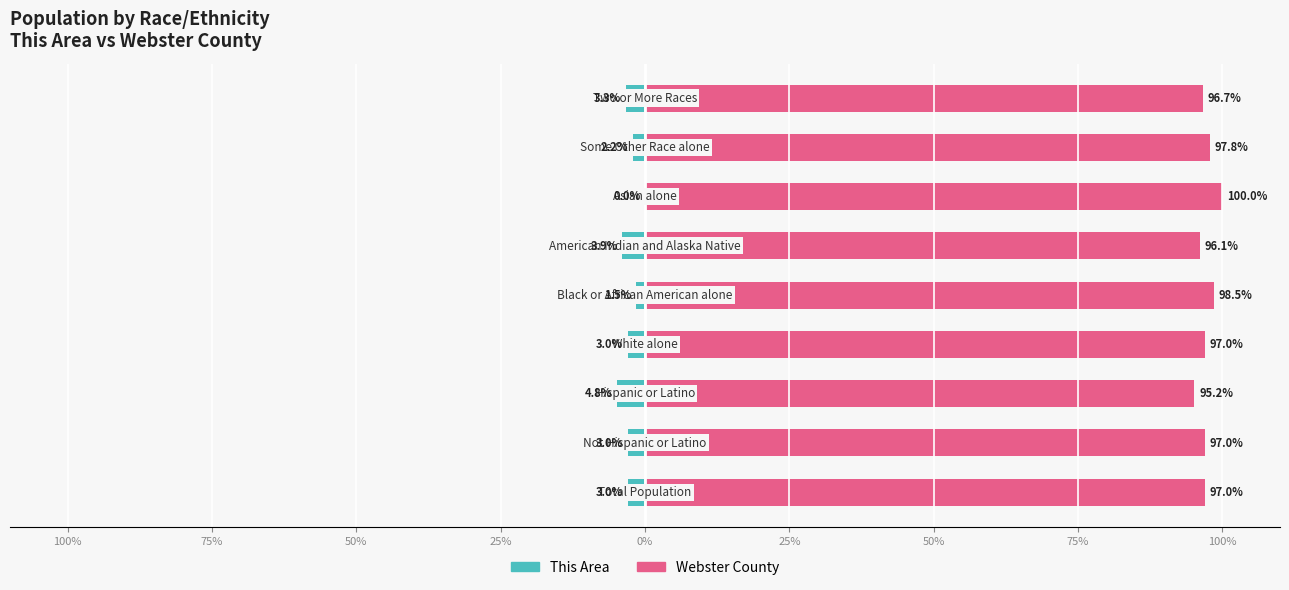

The Webster County series shows 97.0 at 75%. True or false?

True